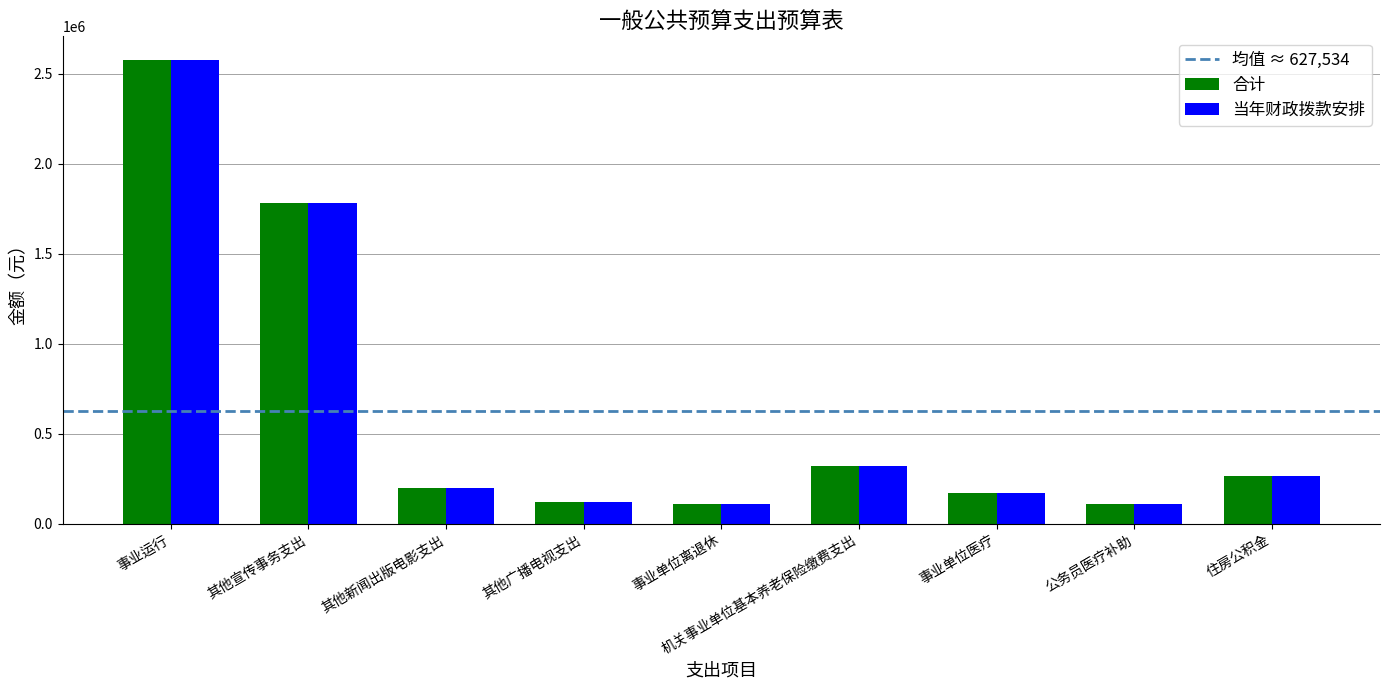

Where is 当年财政拨款安排 nearest to the value 1342285?

其他宣传事务支出